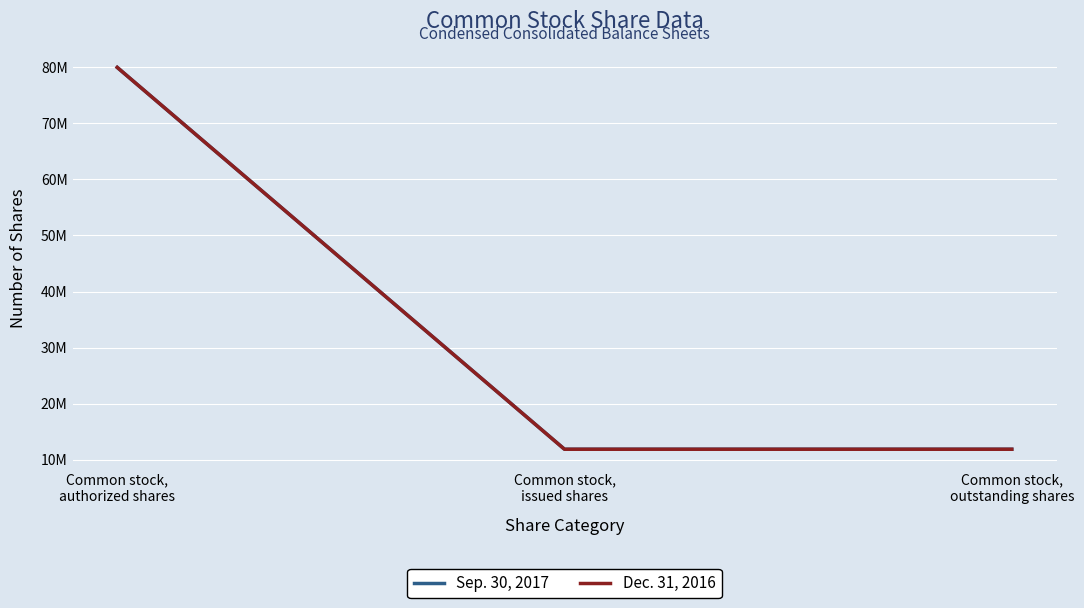

What are all the series names shown in the legend?

Sep. 30, 2017, Dec. 31, 2016